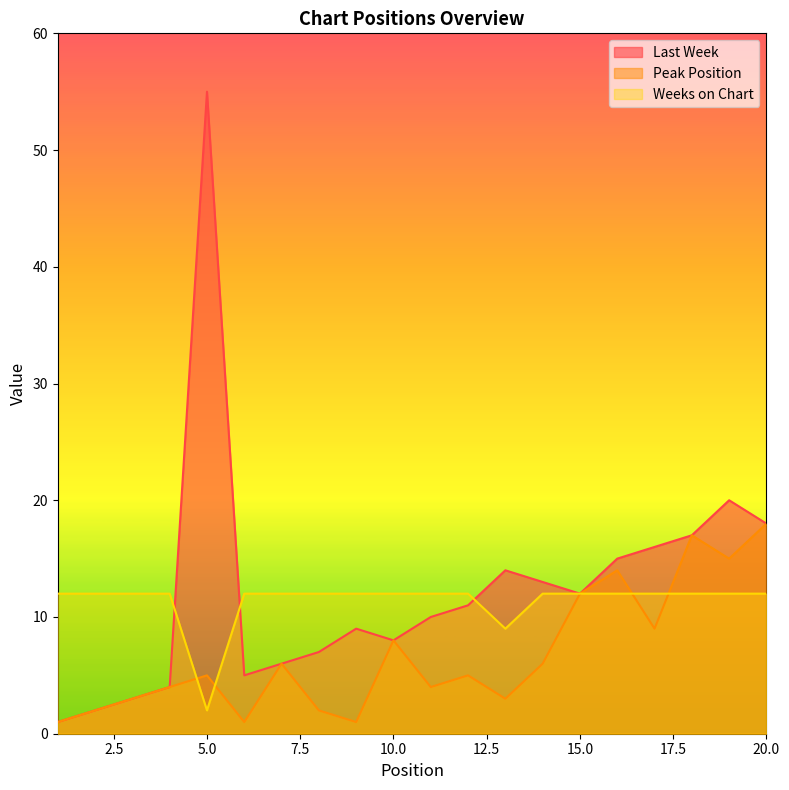

At which category does the chart reach its minimum across all series?

1